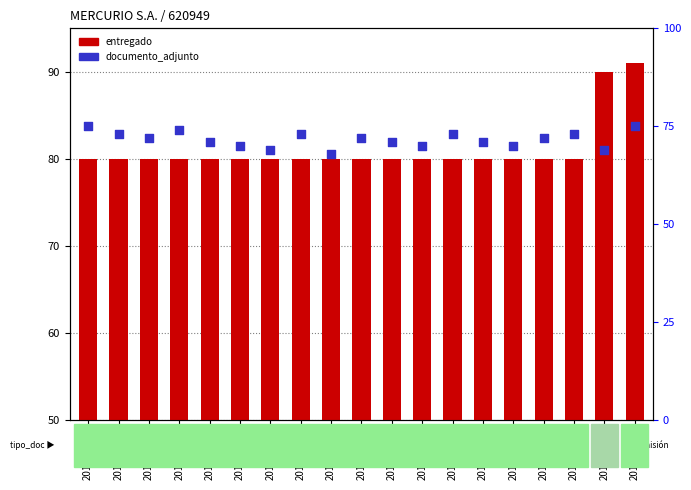

Which series reaches the minimum Y coordinate?

documento_adjunto